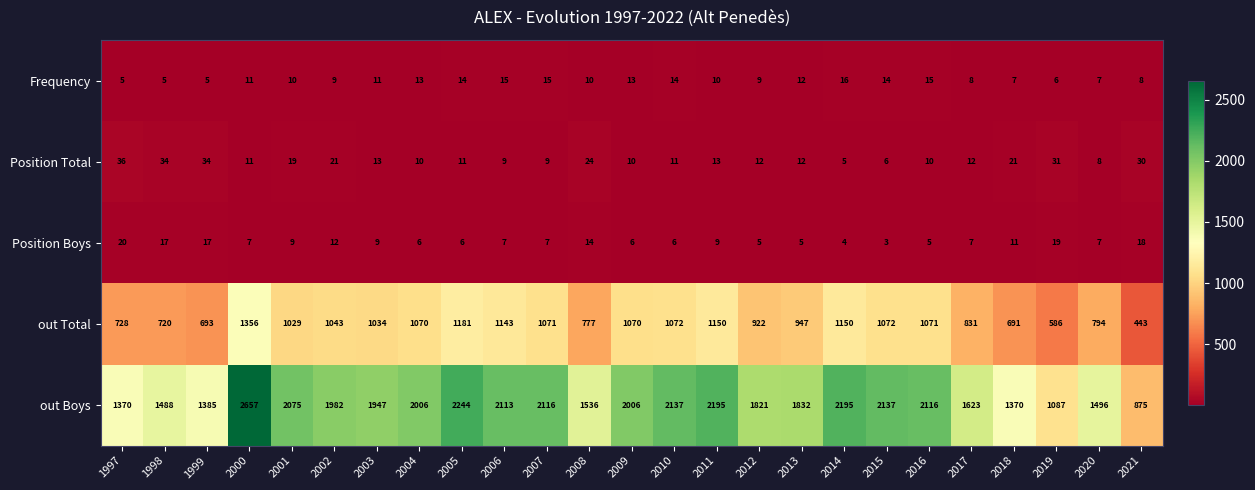

Which series changed the most between 2011 and 2017?

out Boys